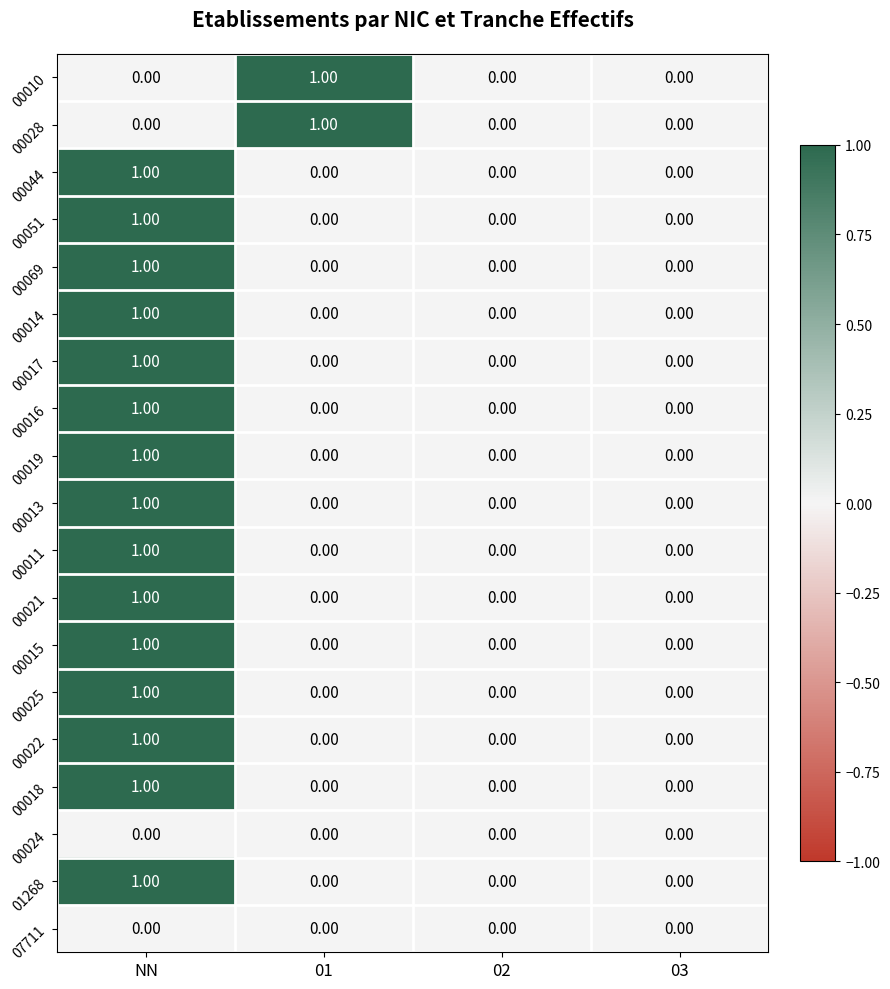

Is the value of 00016 at NN greater than the value of 01268 at 01?

Yes